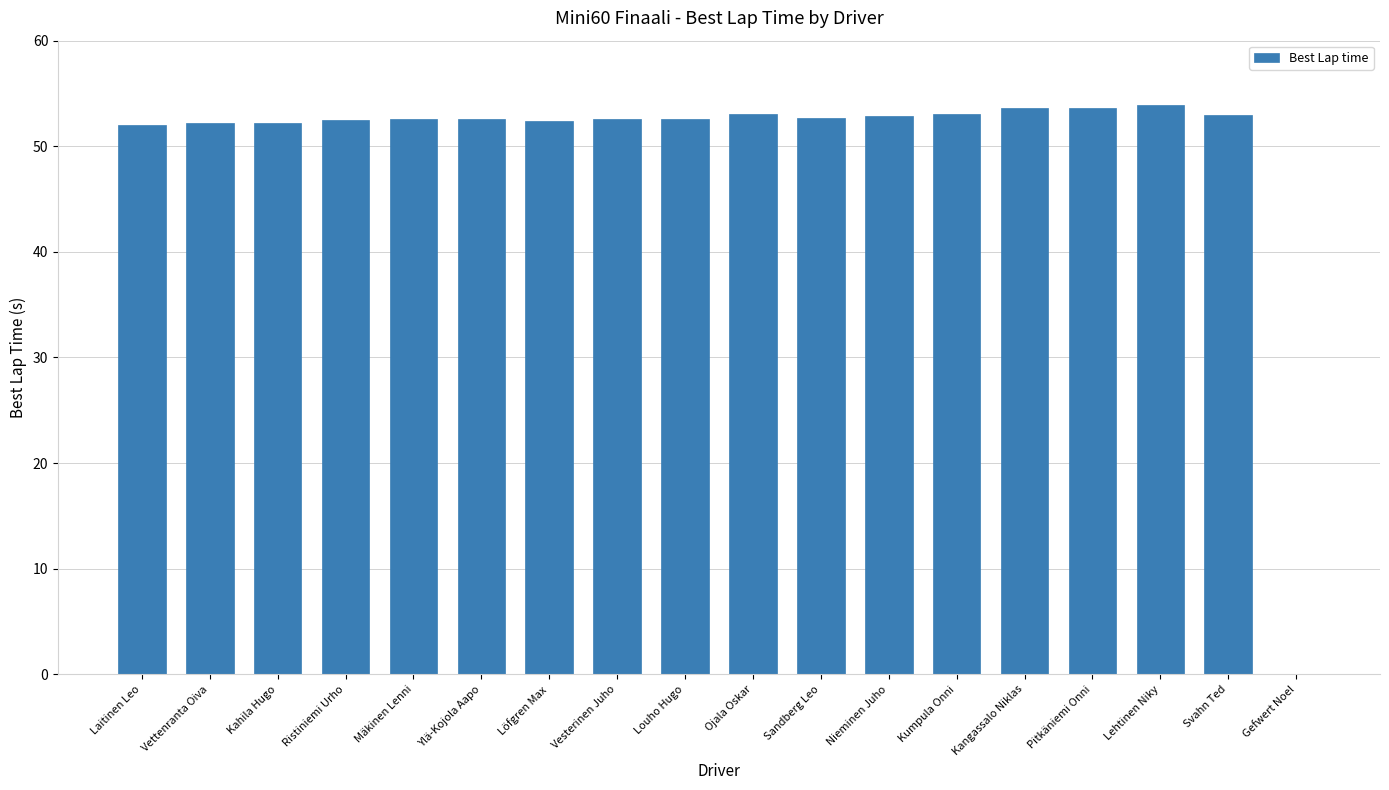

What is the greatest value displayed?

53.9